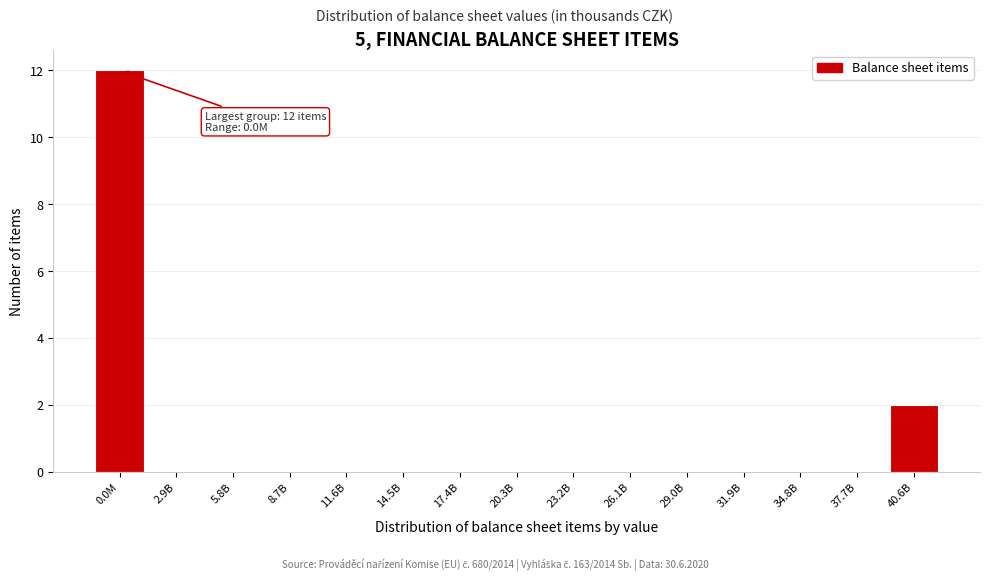

Reading left to right, list all the values displayed in this chart.

0.0M=12	2.9B=0	5.8B=0	8.7B=0	11.6B=0	14.5B=0	17.4B=0	20.3B=0	23.2B=0	26.1B=0	29.0B=0	31.9B=0	34.8B=0	37.7B=0	40.6B=2